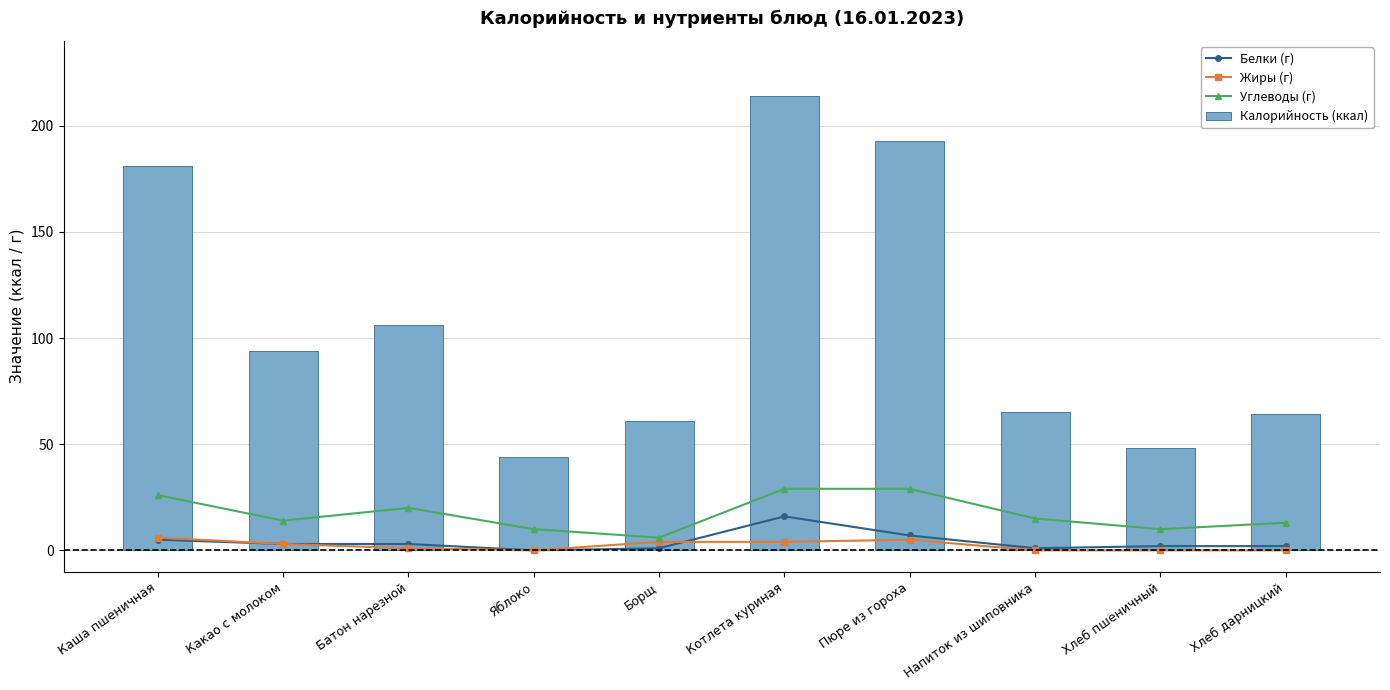

At how many categories does at least one series exceed 213?

1